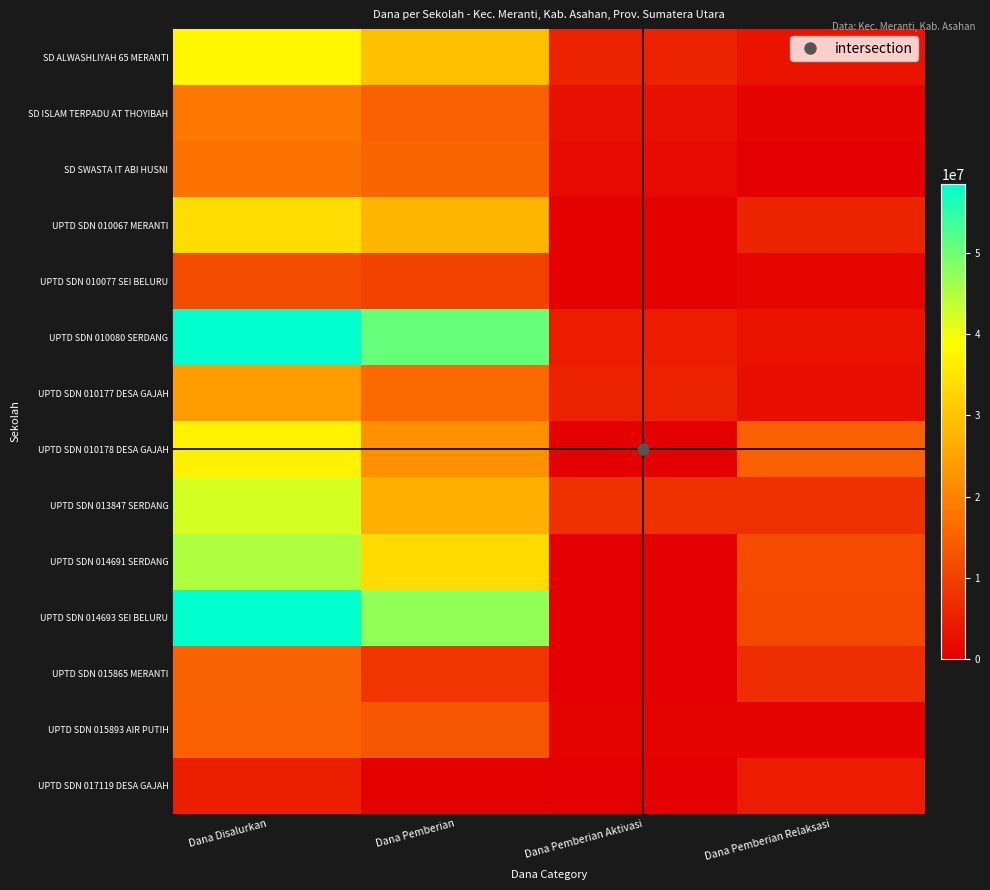

How many categories are shown in the chart?

4